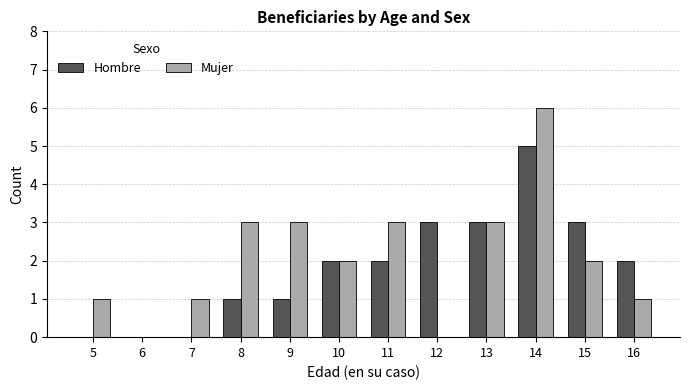

What is the approximate value of Hombre at 12?

3